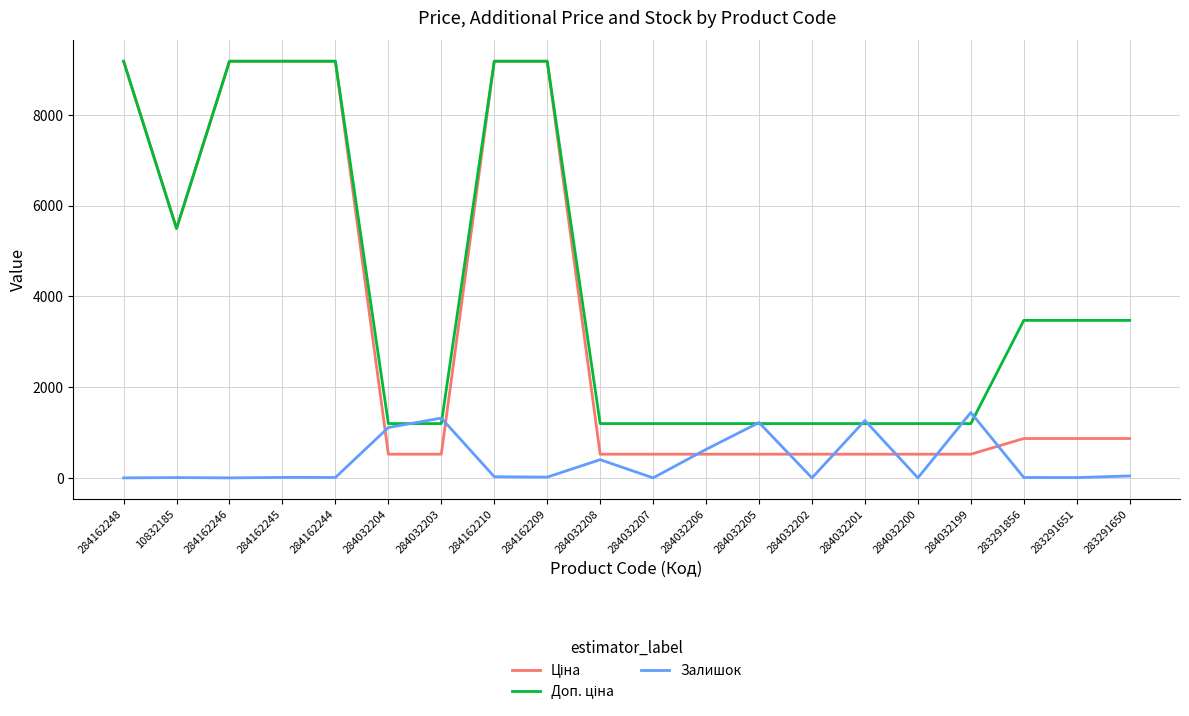

Does the chart display data point markers on the line(s)?

No